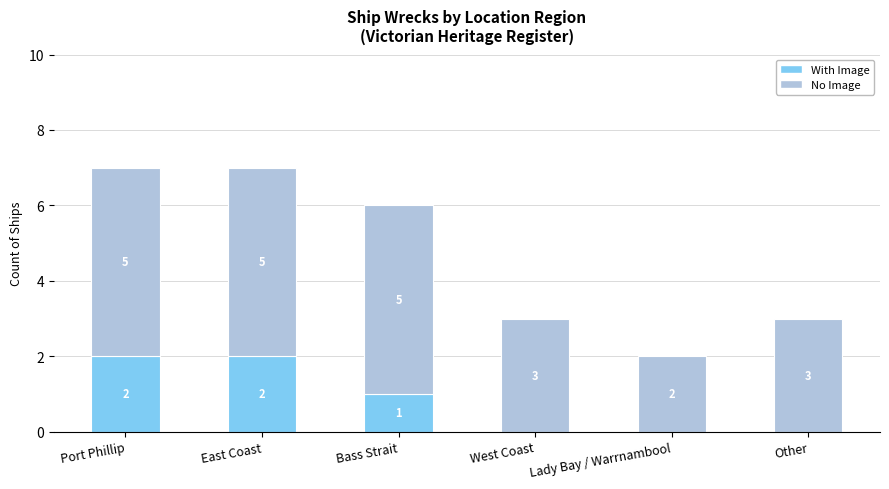

What is the sum of the With Image values at Port Phillip and East Coast?

4